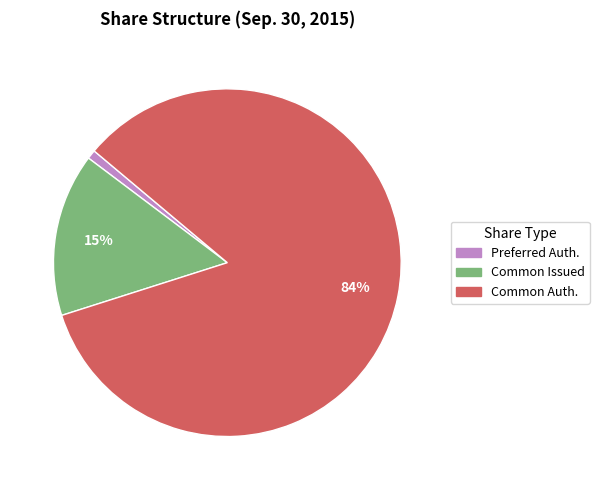

Does any single category account for the majority?

Yes